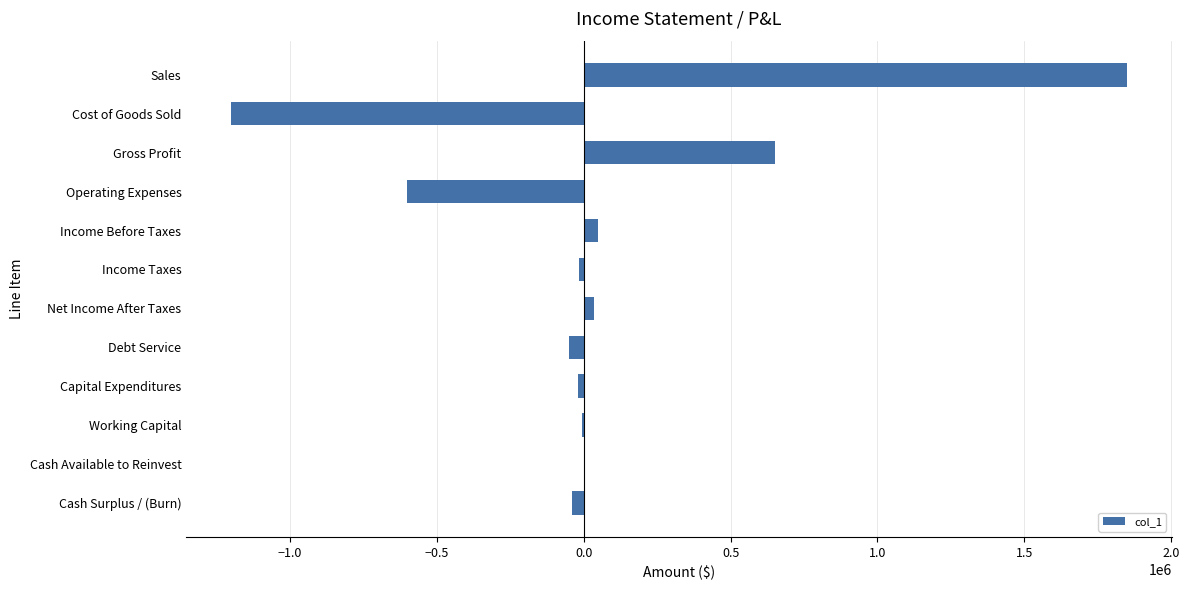

How many data points does each series have?

12